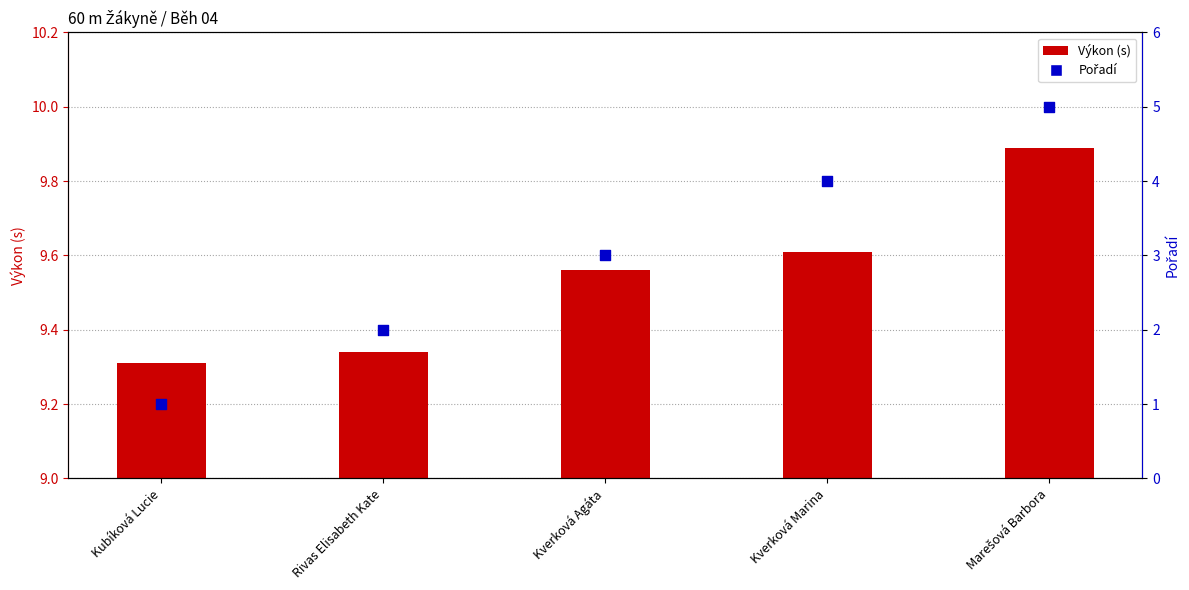

Which series has the largest Y range (max minus min)?

Pořadí